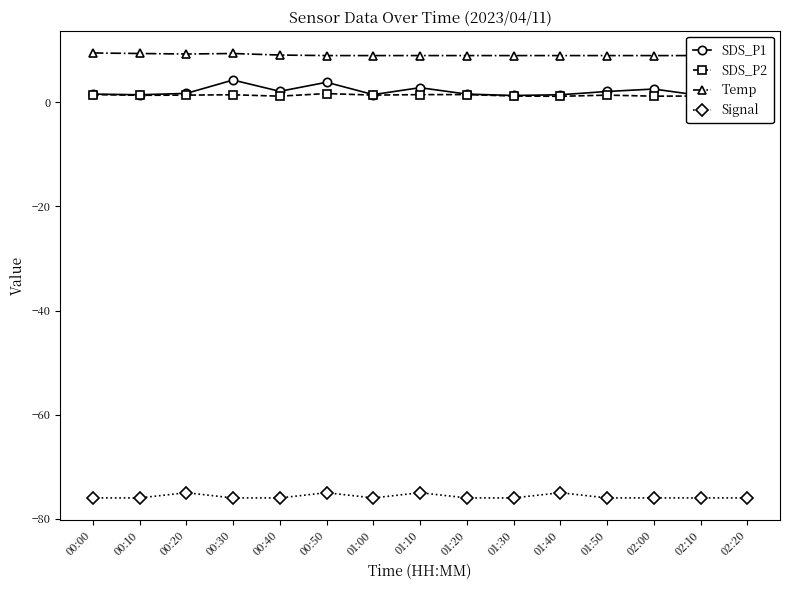

What are all the series names shown in the legend?

SDS_P1, SDS_P2, Temp, Signal